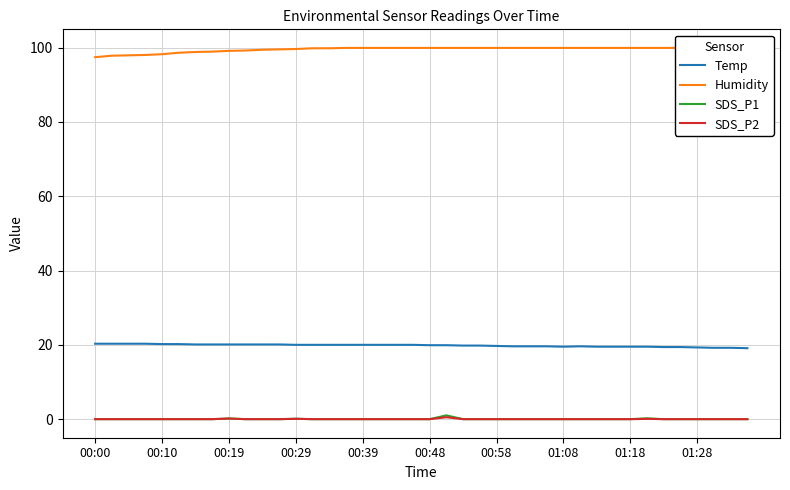

What is the highest value of the Temp series?

20.3